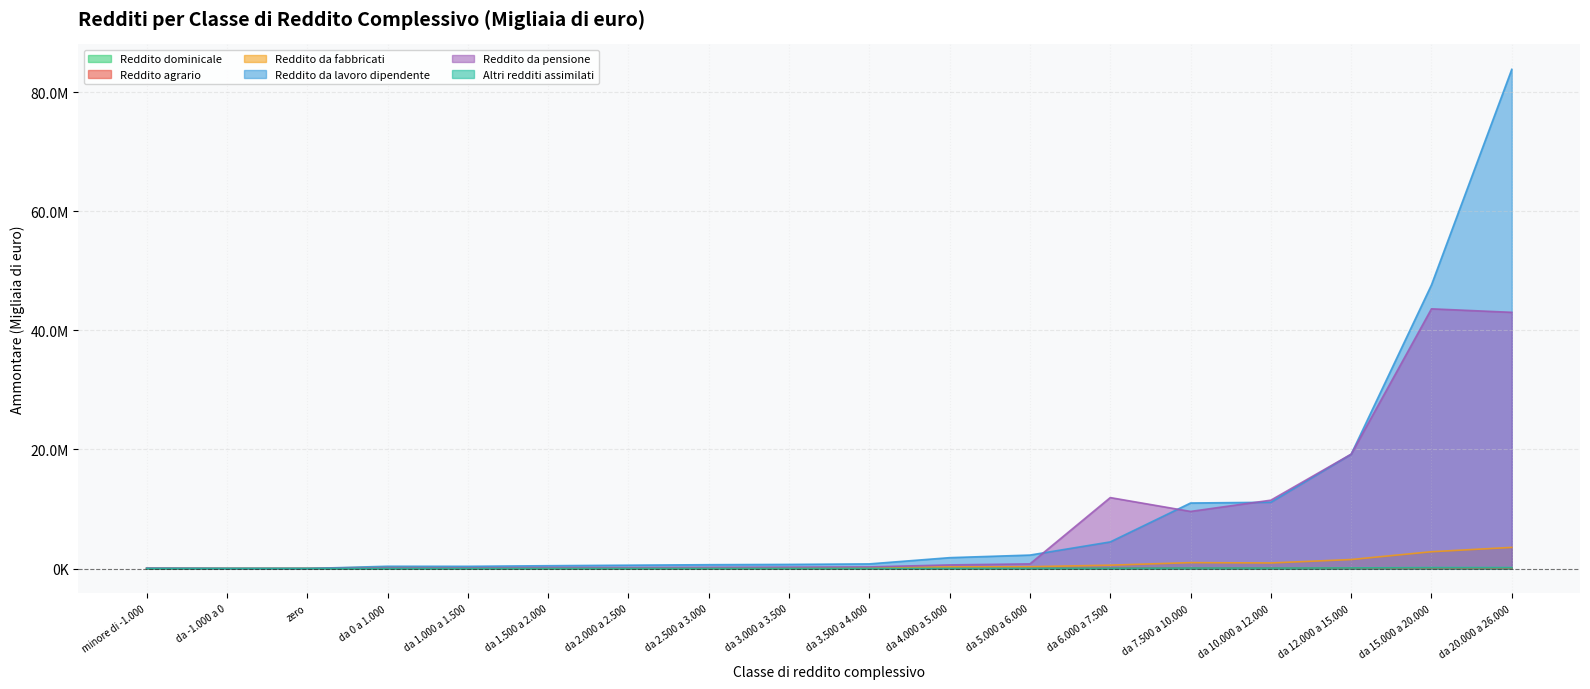

What is the highest value of the Reddito da pensione series?

43604762